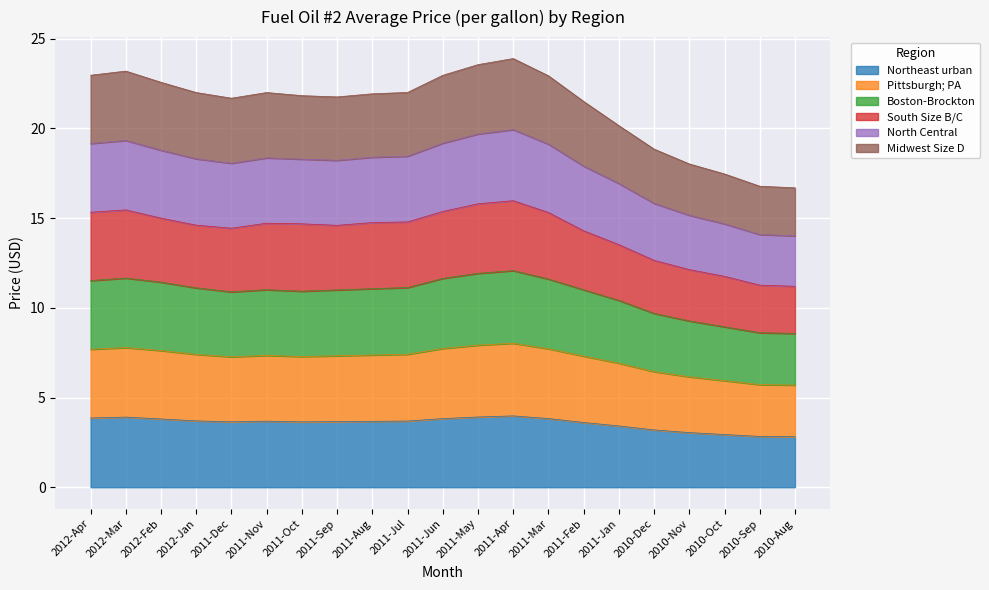

The value of Northeast urban at 2012-Apr is 2.4. True or false?

False